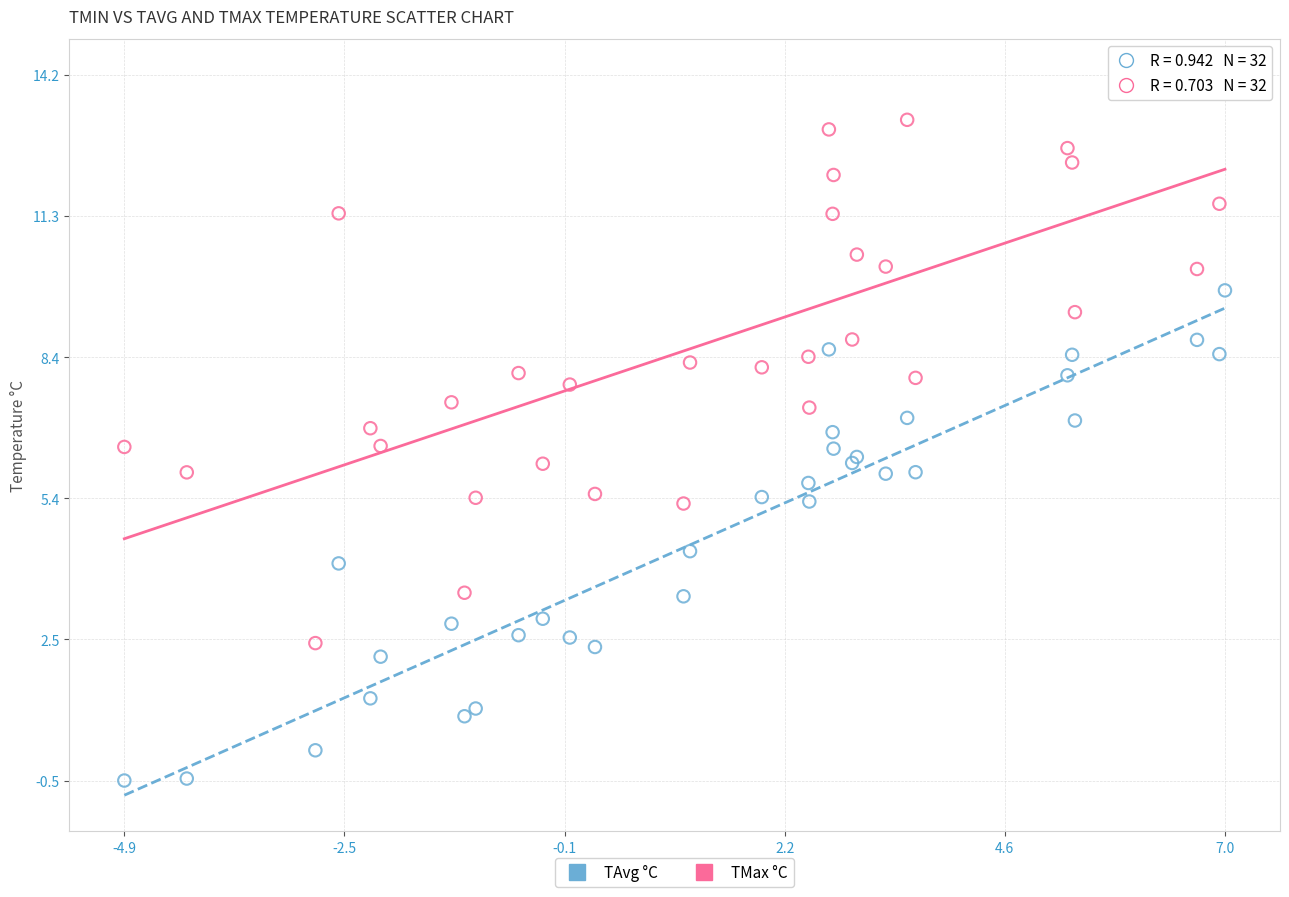

Which series contains the highest Y value?

TMax °C